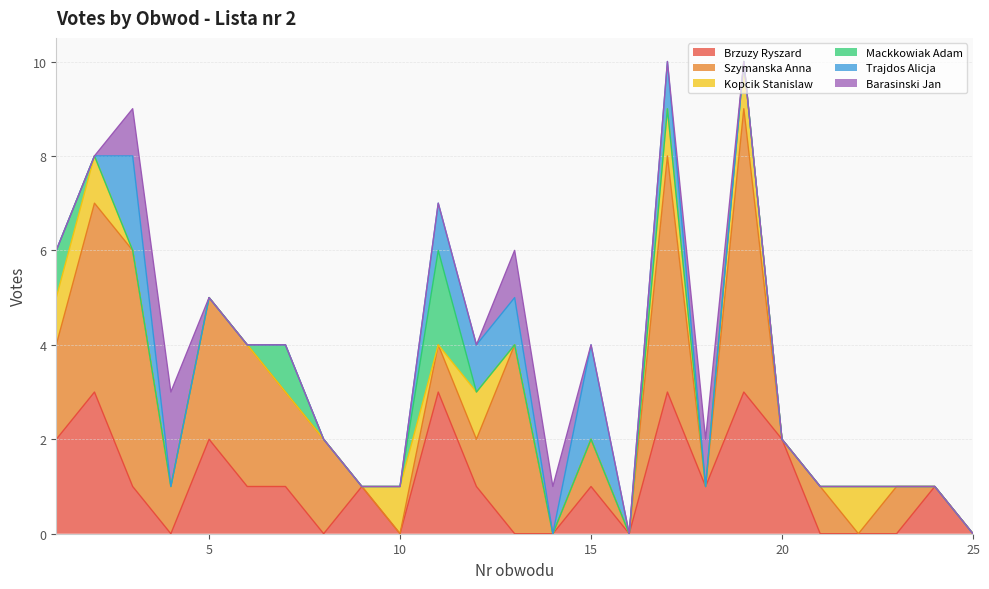

At which label does Kopcik Stanislaw reach its minimum?

3